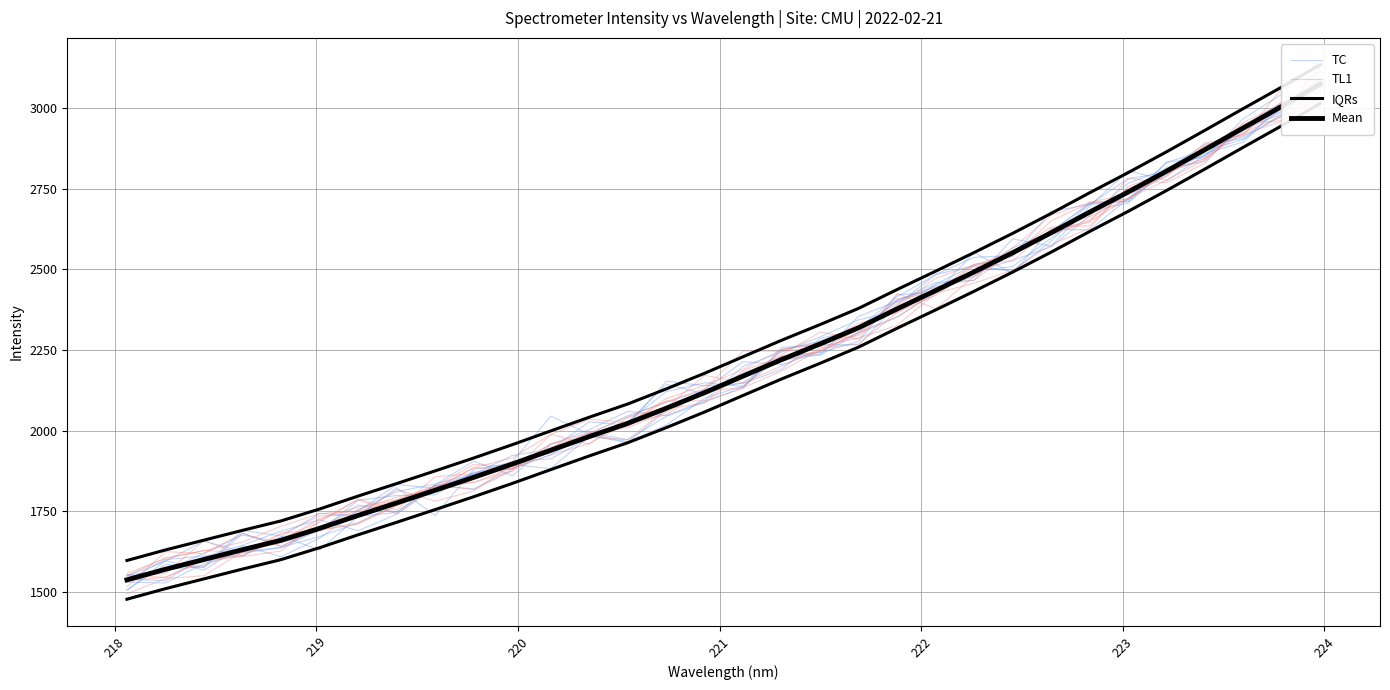

What is the lowest value of the IQRs series?

1597.3